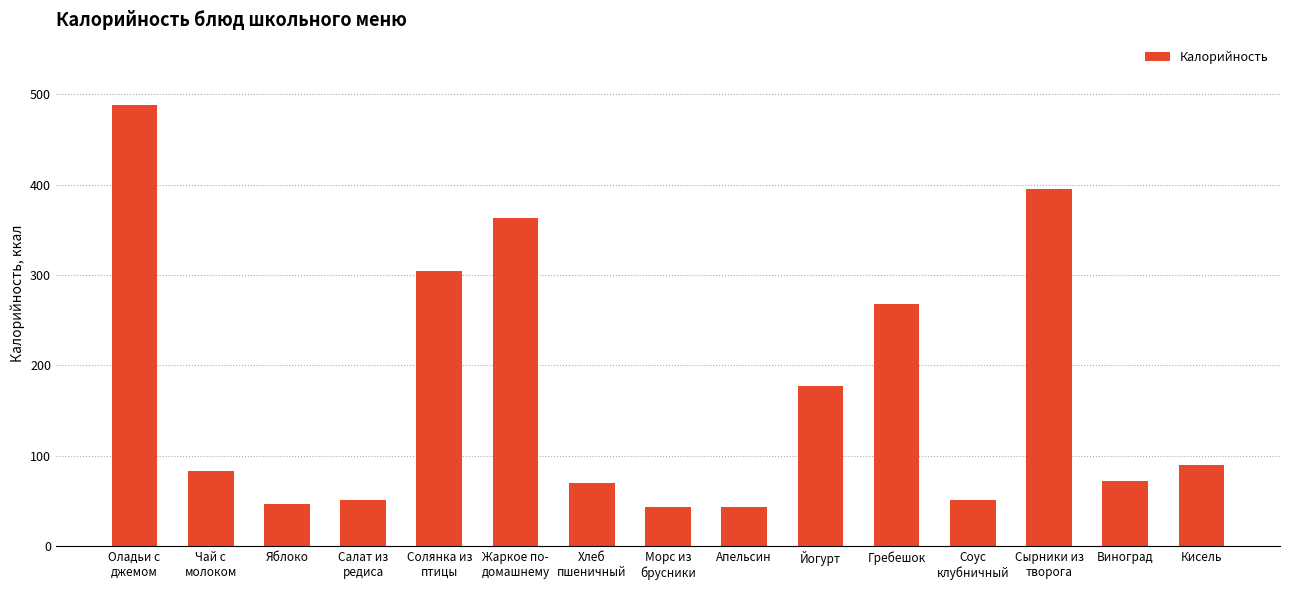

The value at Гребешок is 268.3. True or false?

True